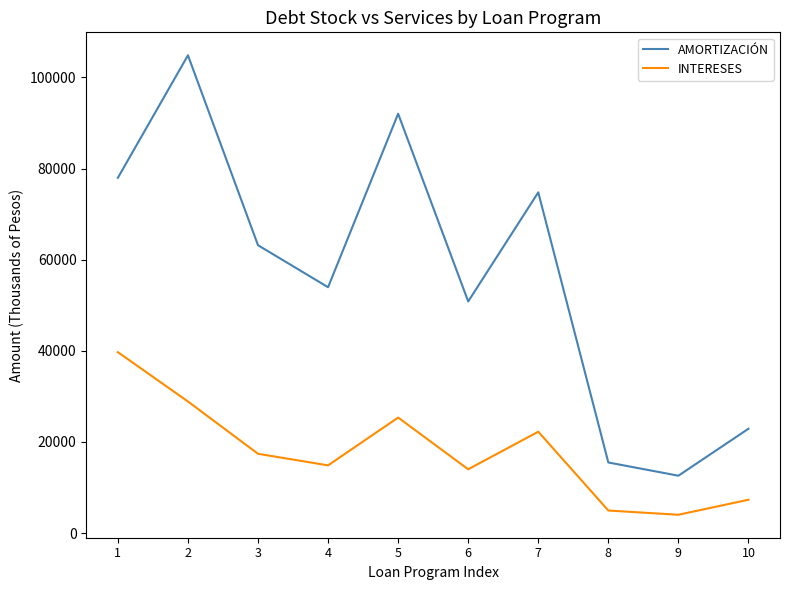

What is the maximum value shown in the chart?

104855.6